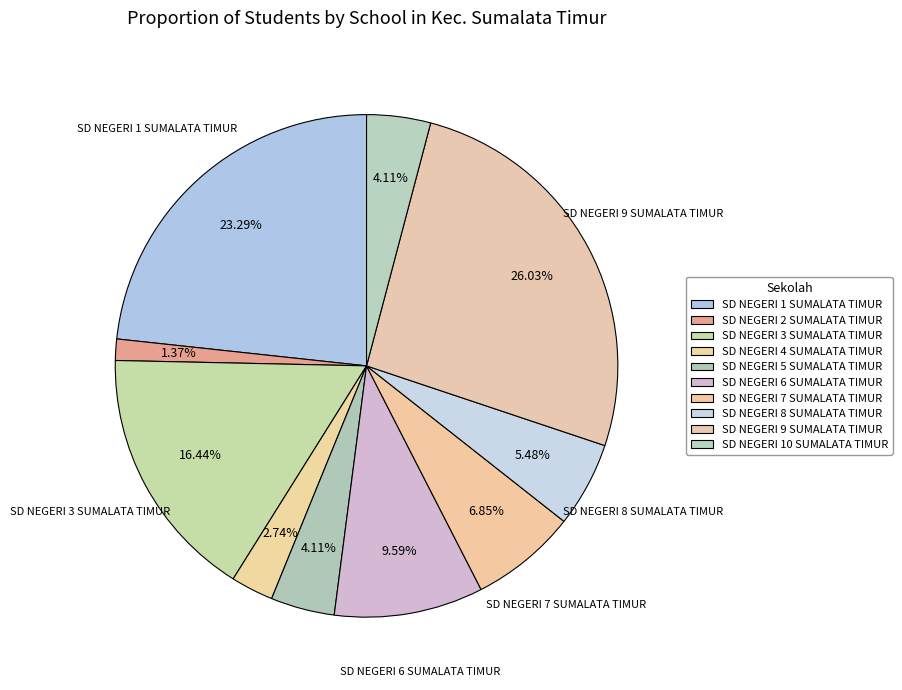

Is SD NEGERI 2 SUMALATA TIMUR the majority of the pie?

No